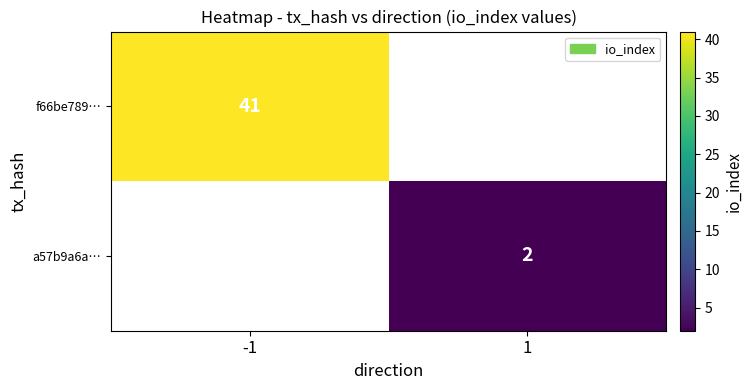

What is the smallest value displayed?

2.0